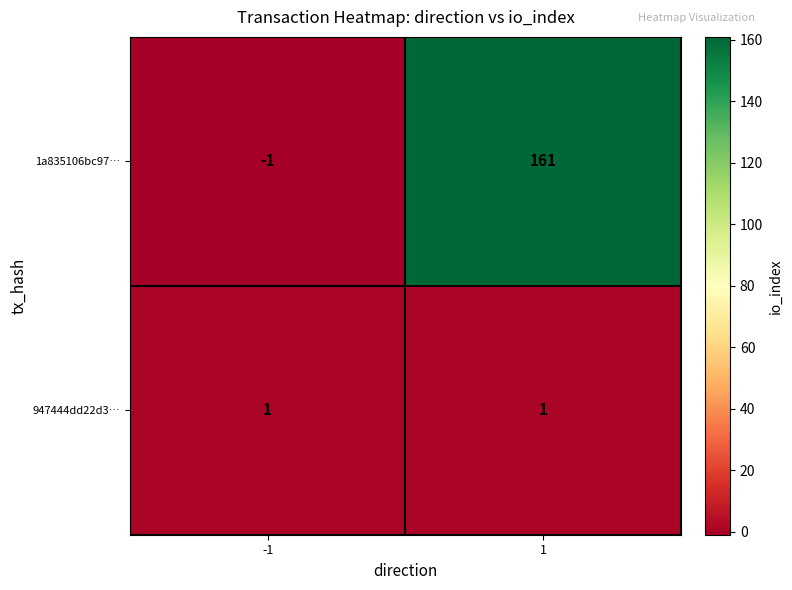

At how many categories does at least one series exceed 130?

1